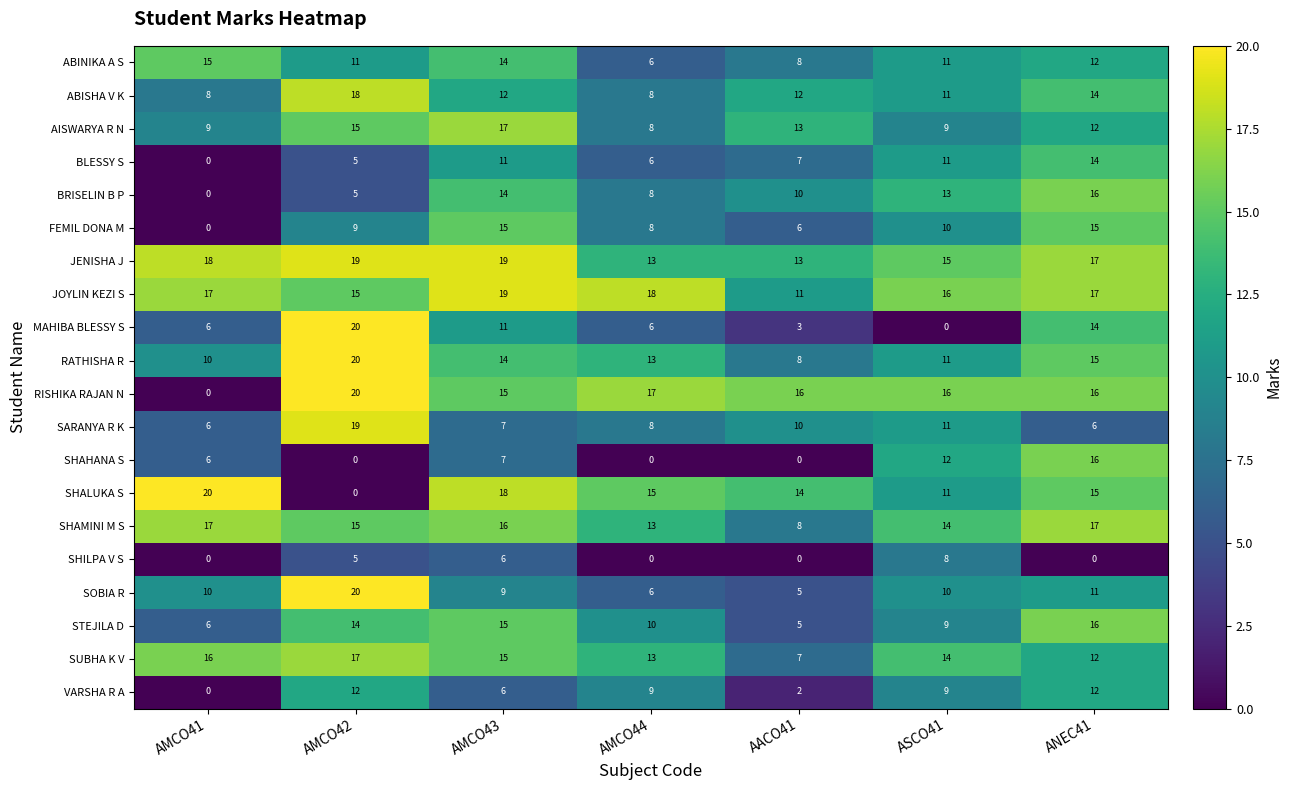

What is the total value across all series at AACO41?

158